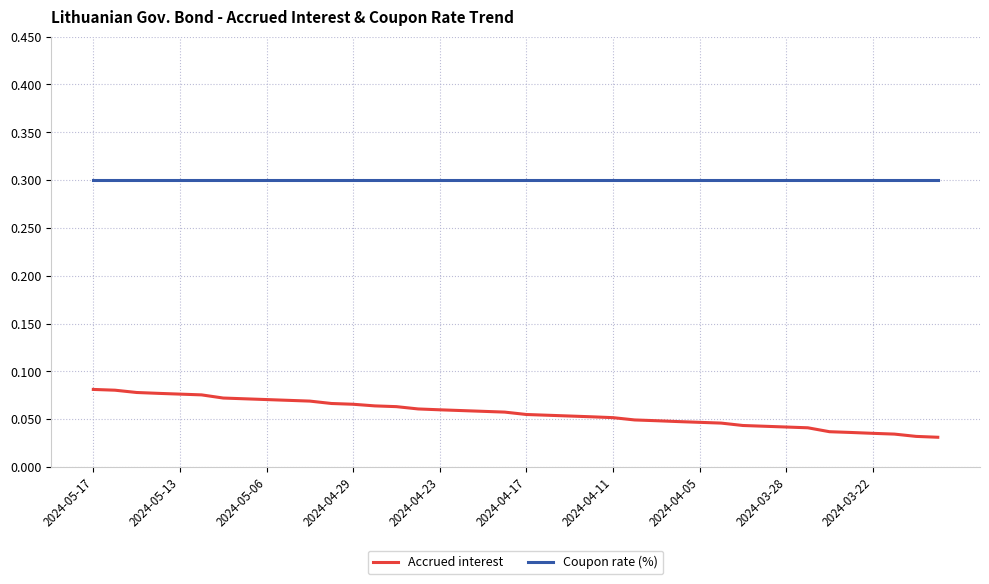

List the series in order of their overall mean, lowest first.

Accrued interest, Coupon rate (%)